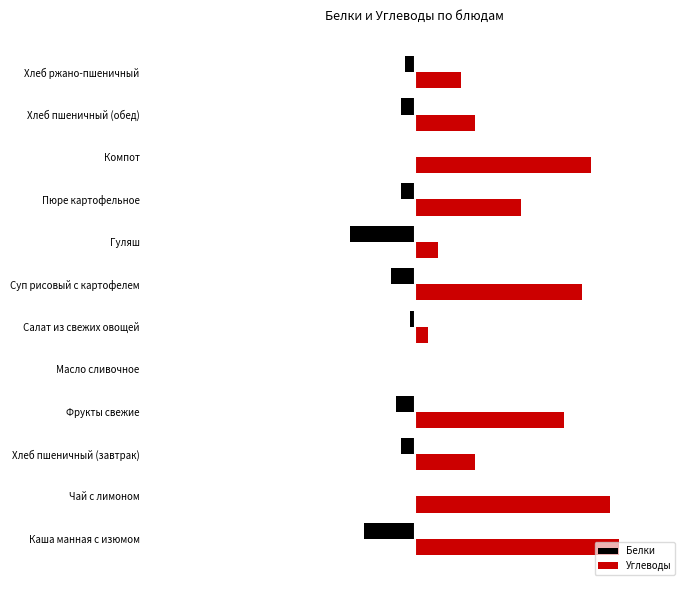

What are all the series names shown in the legend?

Белки, Углеводы